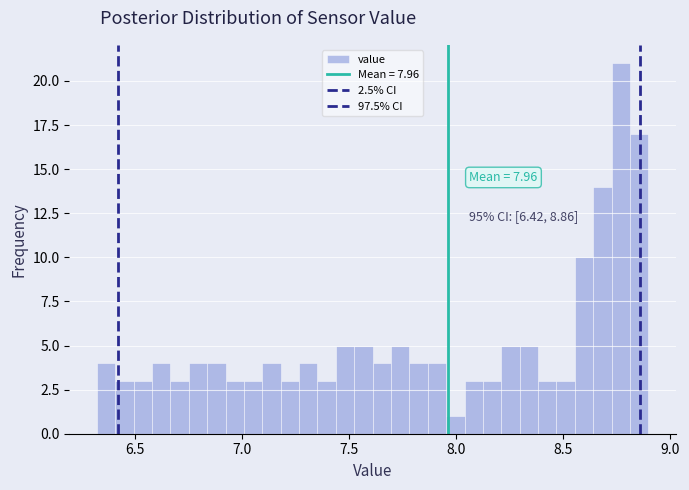

Around what value on the x-axis is the tallest bar? Give the approximate position of its centre, as read against the axis.

8.75